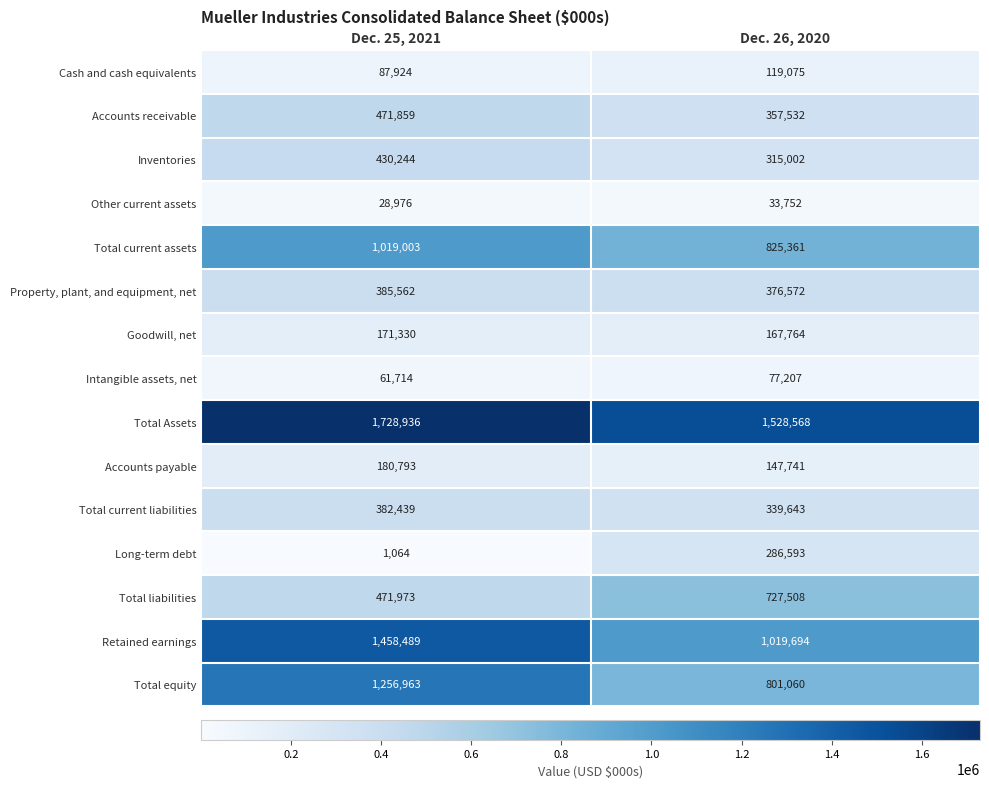

What is the greatest value displayed?

1728936